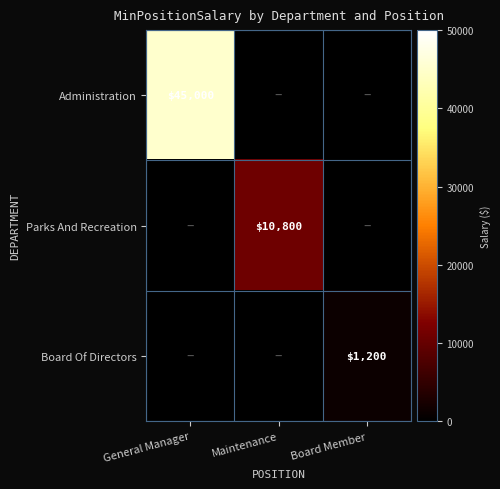

What is the spread (max minus min) of values at Maintenance?

10800